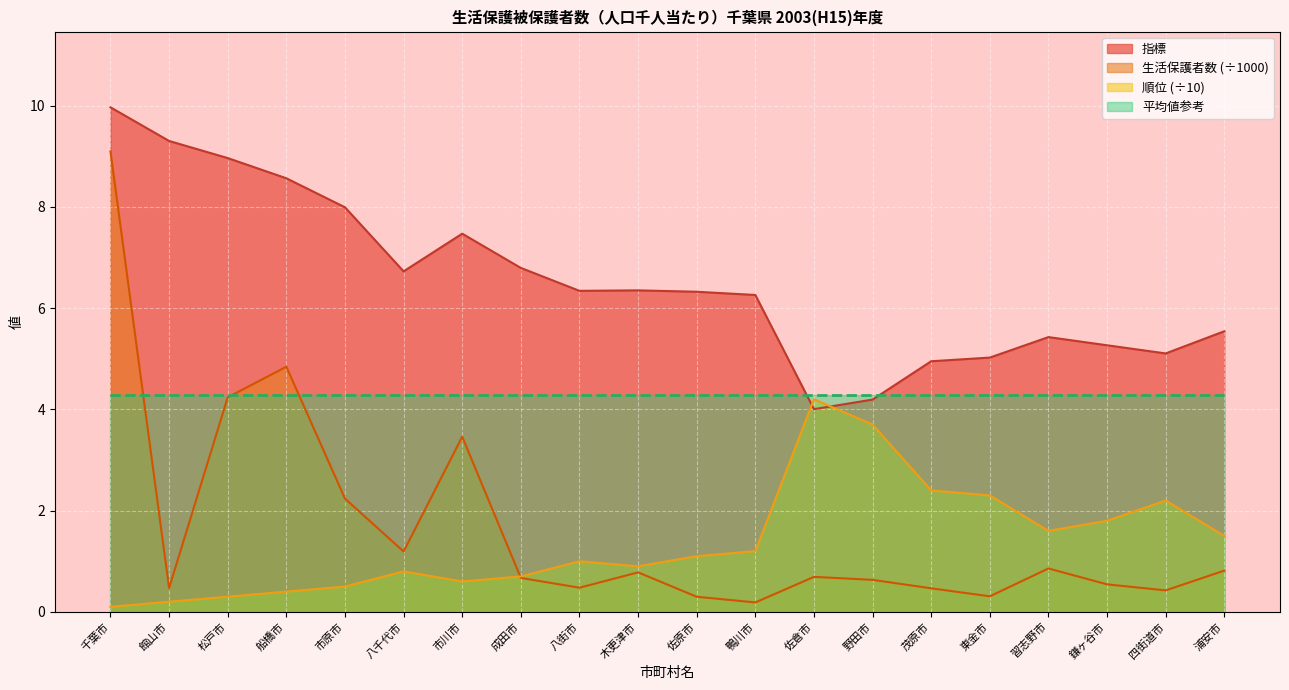

What is the sum of the 指標 values at 鴨川市 and 野田市?

10.5